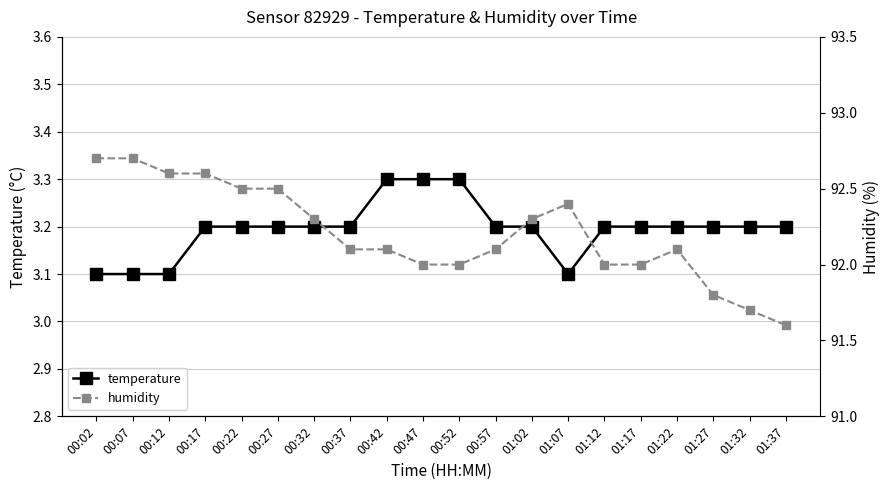

Rank the series by their average value, from highest to lowest.

humidity, temperature